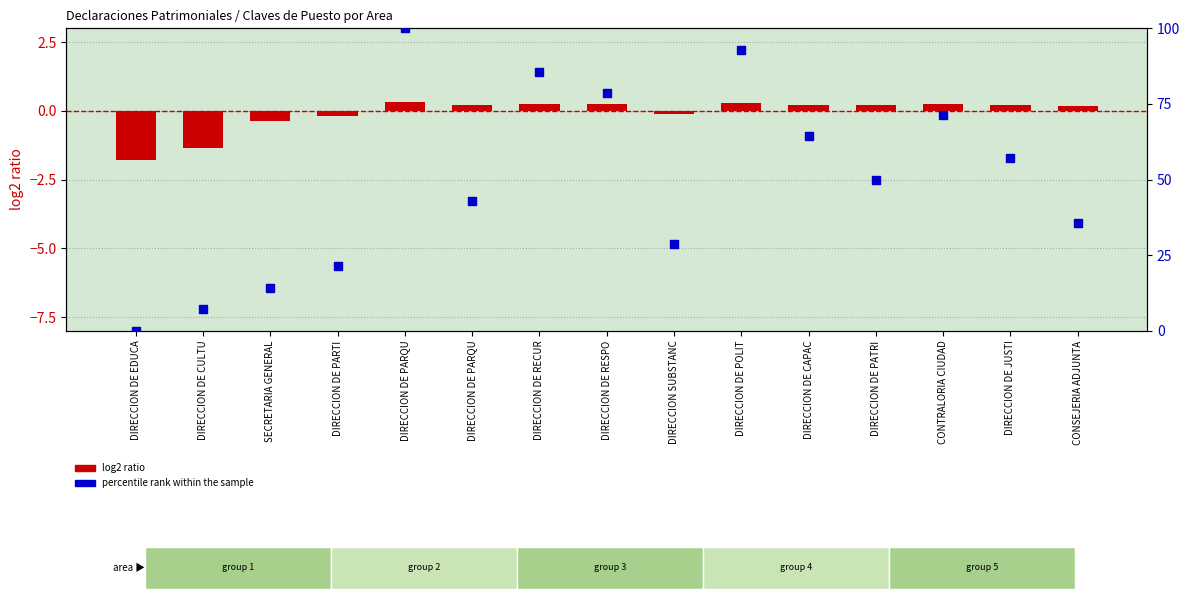

Is the value of percentile rank within the sample at DIRECCION DE RESPO greater than the value of log2 ratio at DIRECCION DE PARQU?

Yes